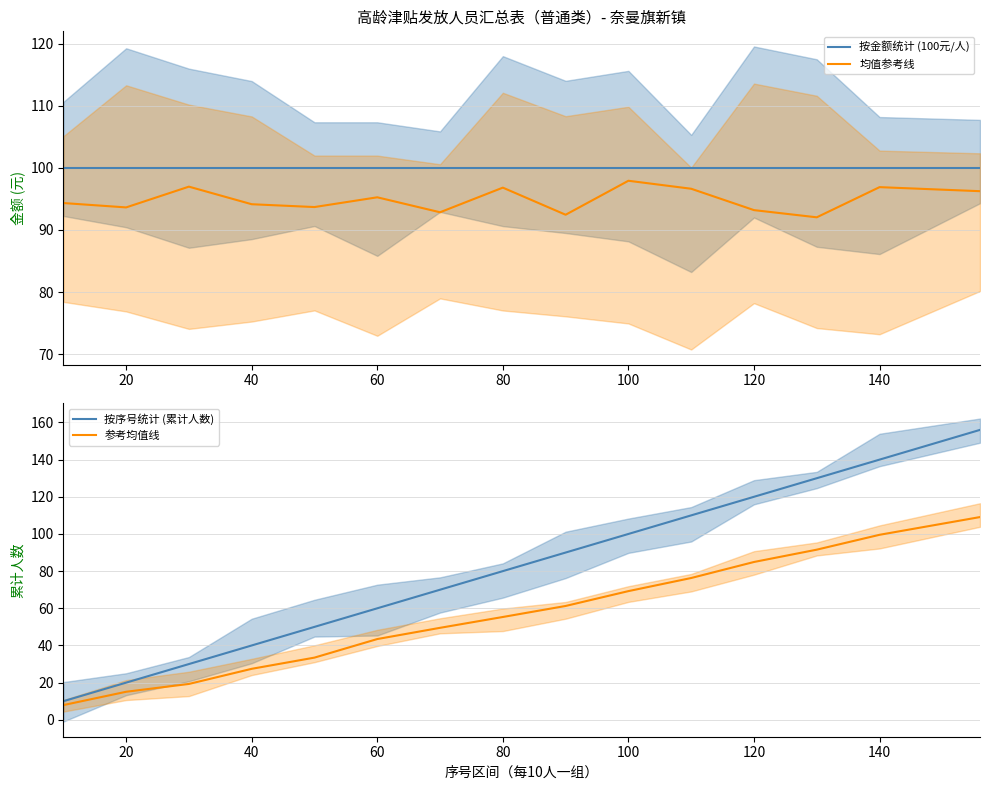

True or false: 按金额统计 (100元/人) and 按序号统计 (累计人数) intersect in this chart.

False